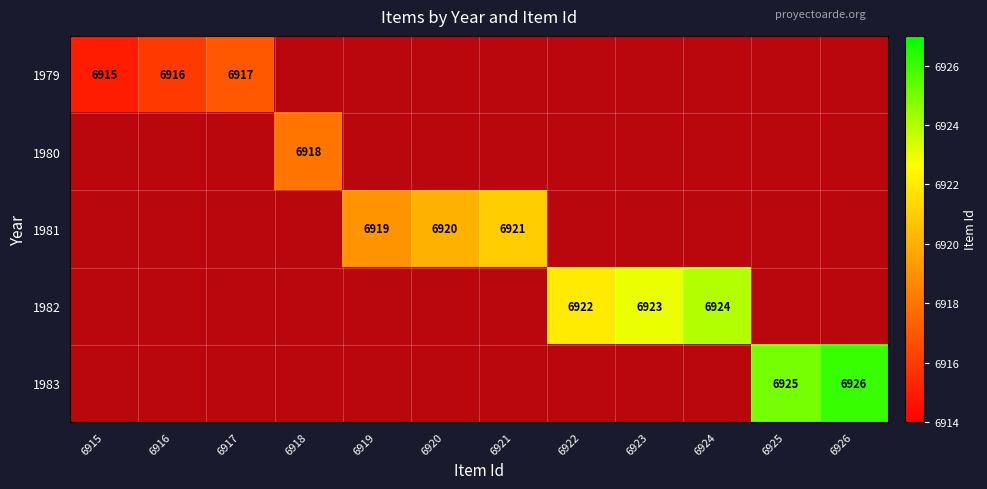

The 1980 series shows 6918 at 6918. True or false?

True